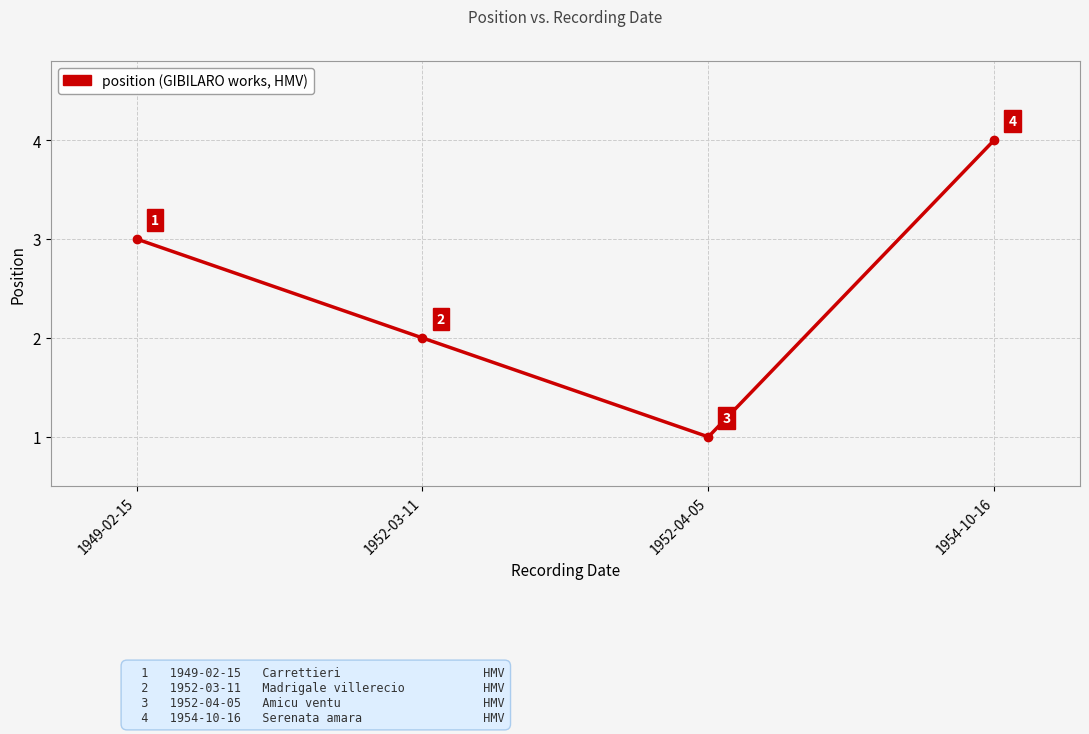

Count the values in the range 2 to 4.

3